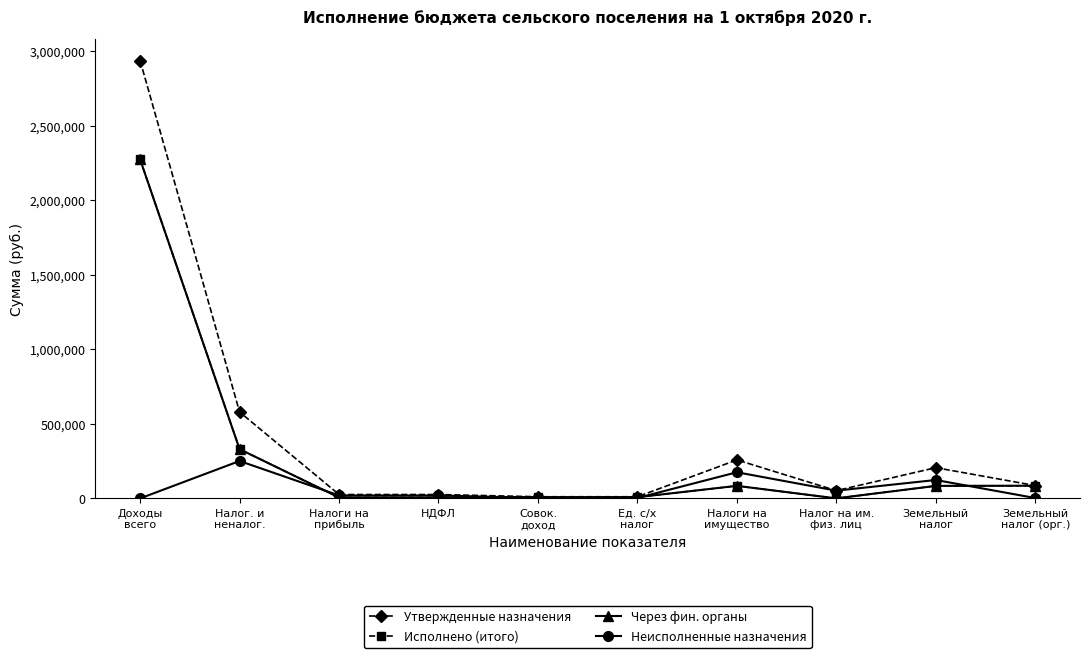

True or false: Утвержденные назначения has more than 1 points higher than both neighbors.

True